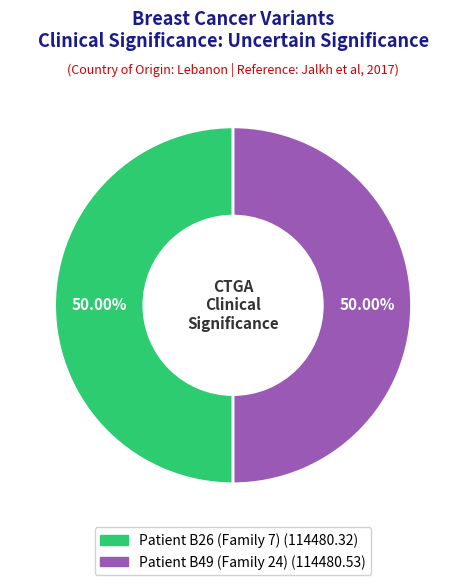

To the nearest percent, what portion does Patient B49 (Family 24) represent?

50%